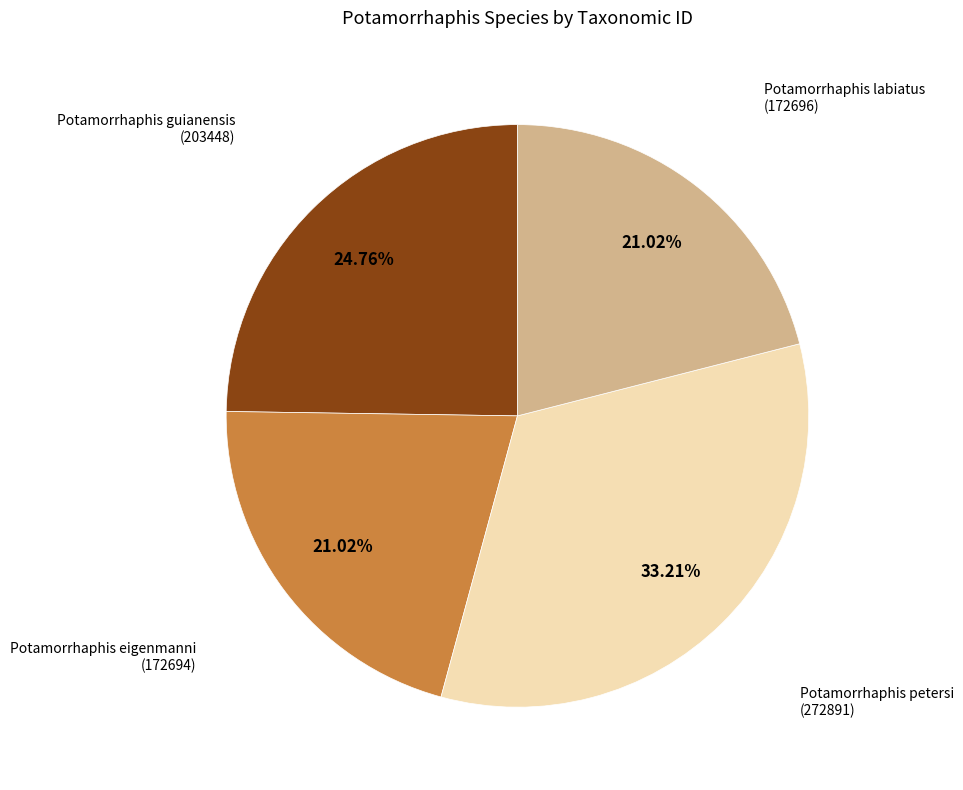

Is there a majority slice in this chart?

No